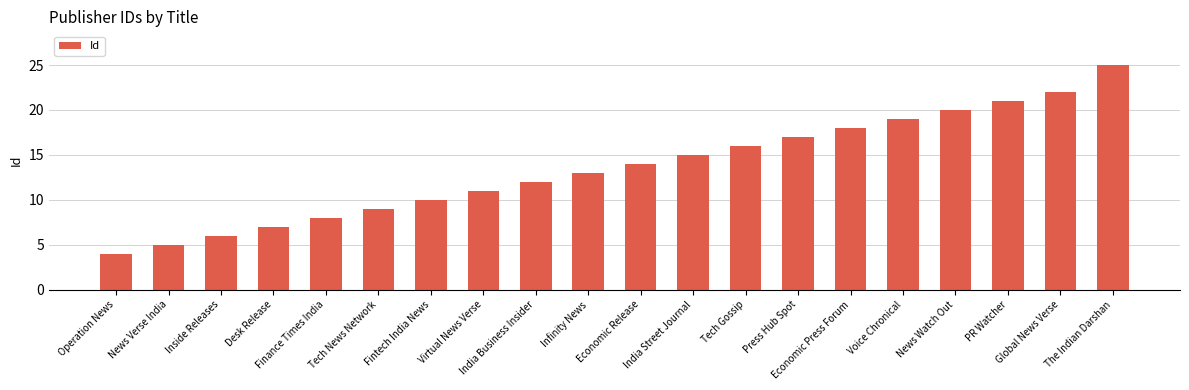

The chart shows a value of 18 at Economic Press Forum. True or false?

True